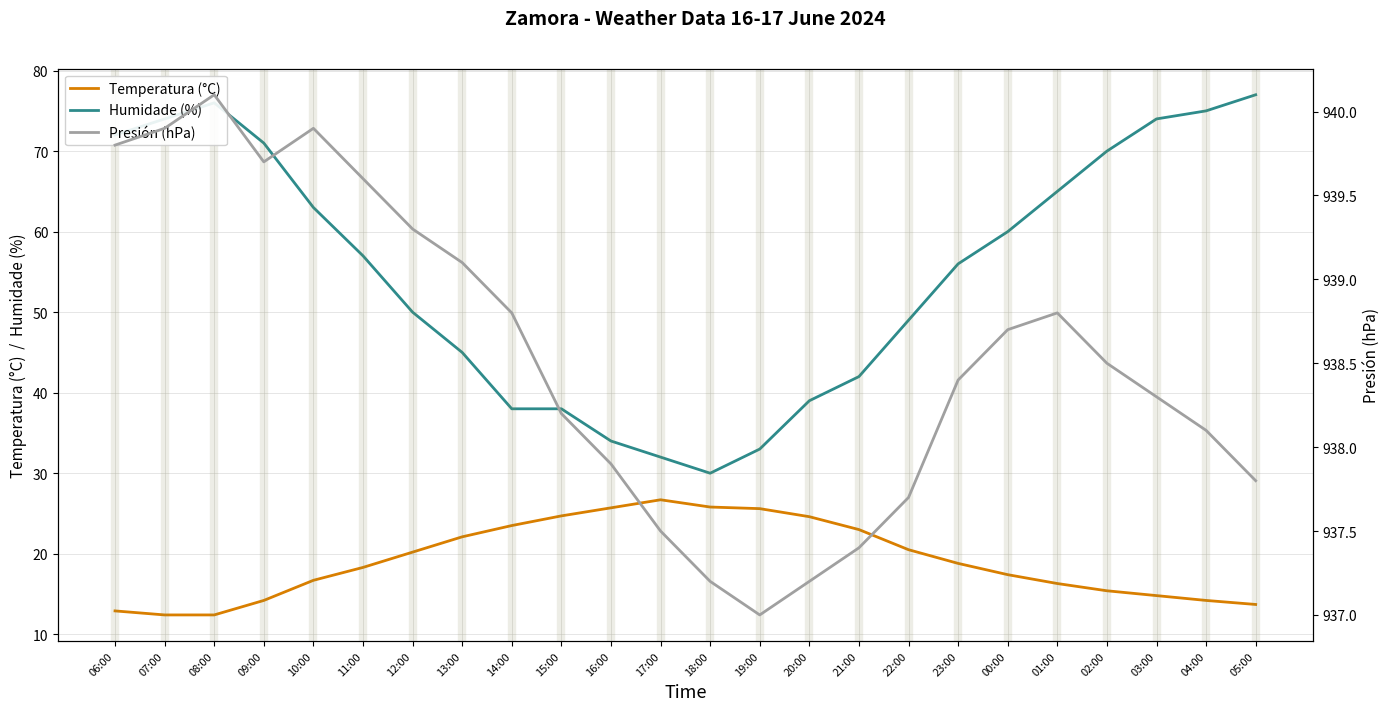

Is the value of Temperatura (°C) at 11:00 greater than the value of Presión (hPa) at 07:00?

No